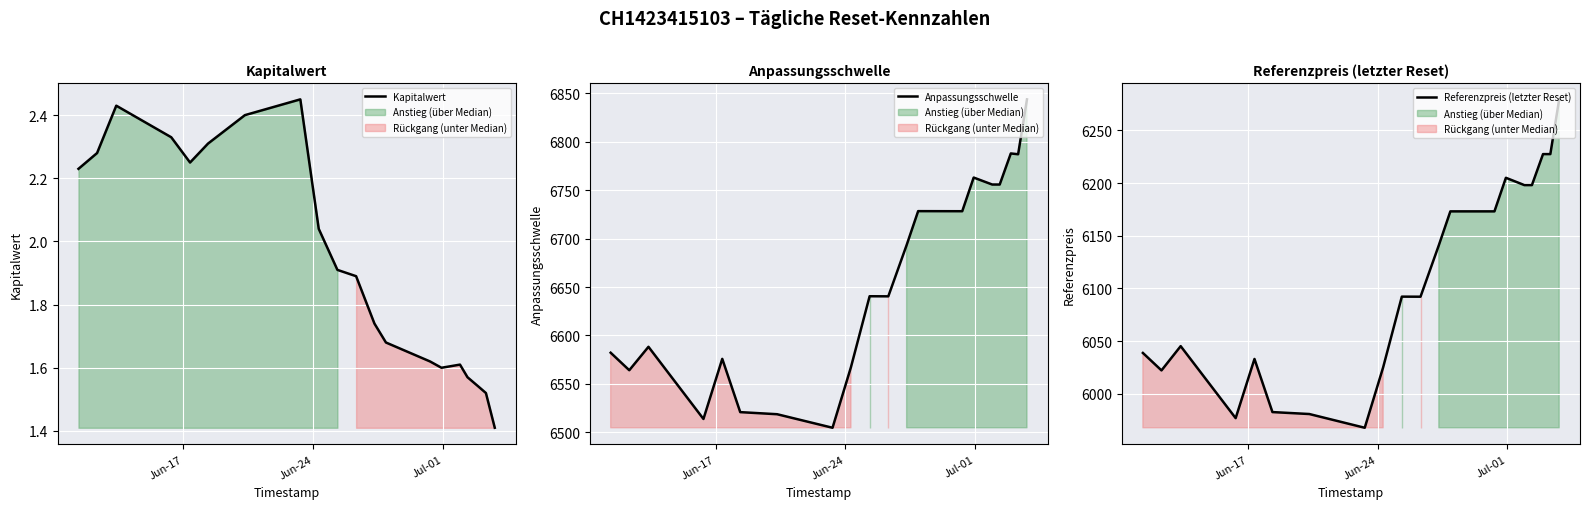

What are all the series names shown in the legend?

Kapitalwert, Anpassungsschwelle, Referenzpreis (letzter Reset)